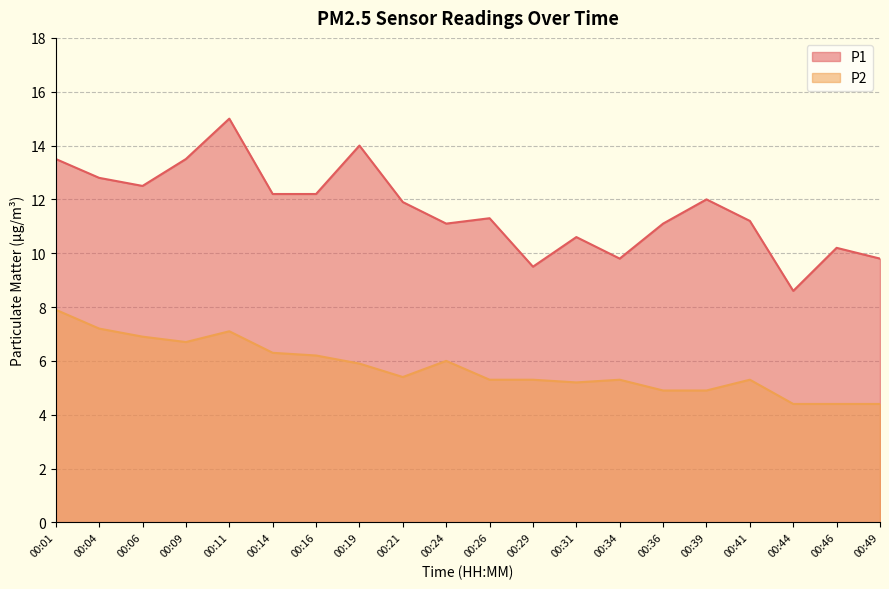

What are all the series names shown in the legend?

P1, P2